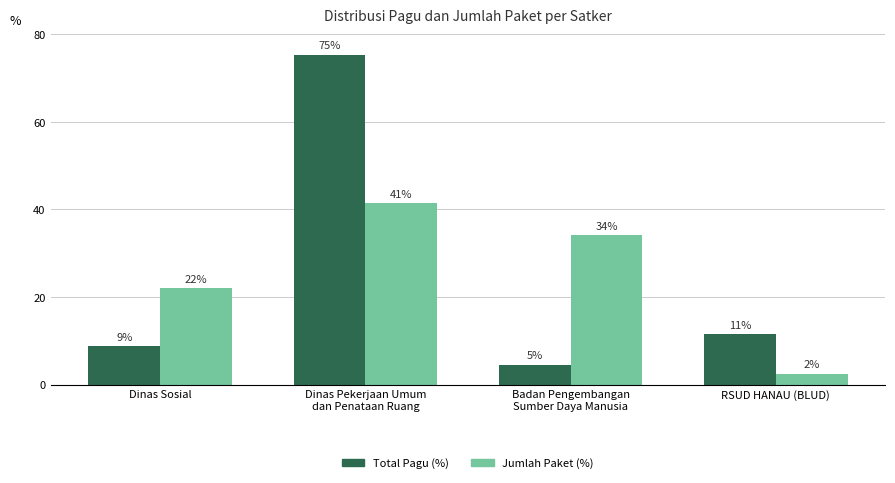

Are the bars grouped side by side (vs. stacked)?

Yes